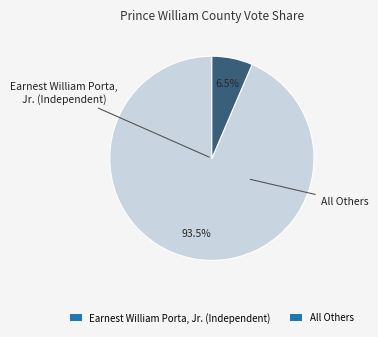

To the nearest percent, what is the difference between the All Others and Earnest William Porta, Jr. (Independent) slice percentages?

87%